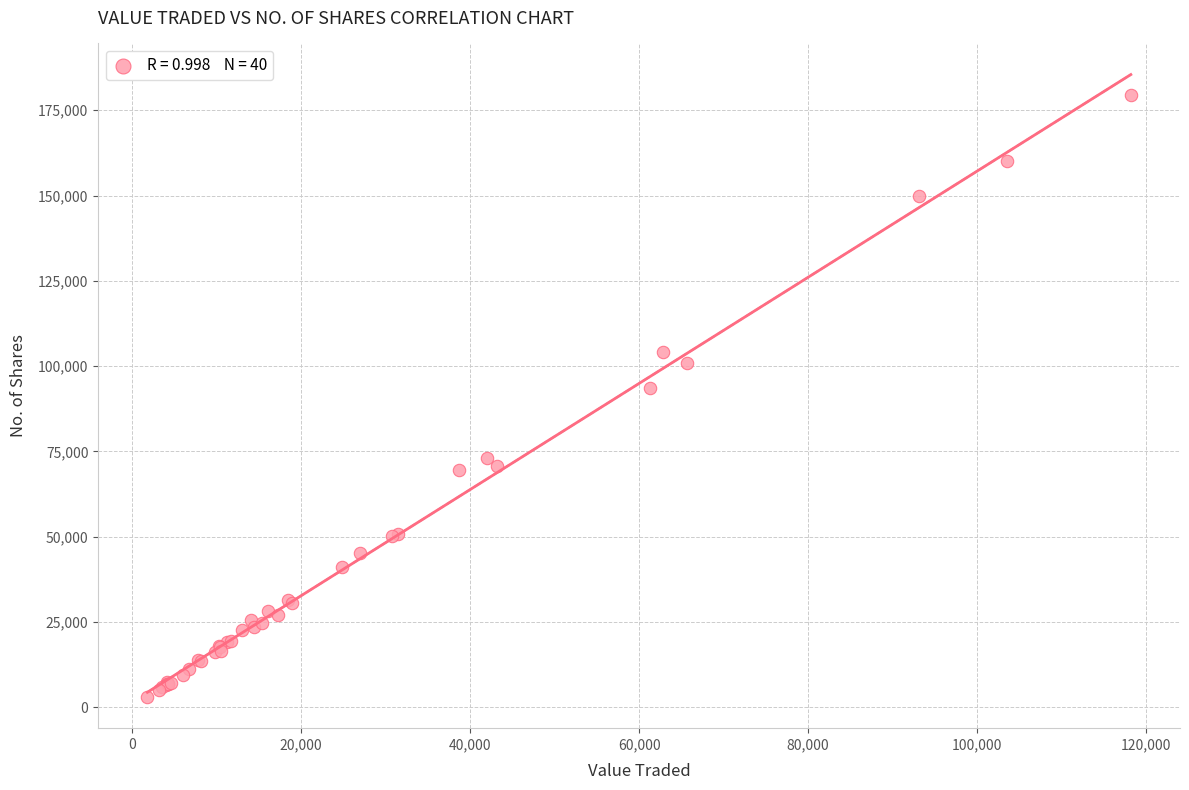

What Y value in the scatter plot is closest to 91296?

93560